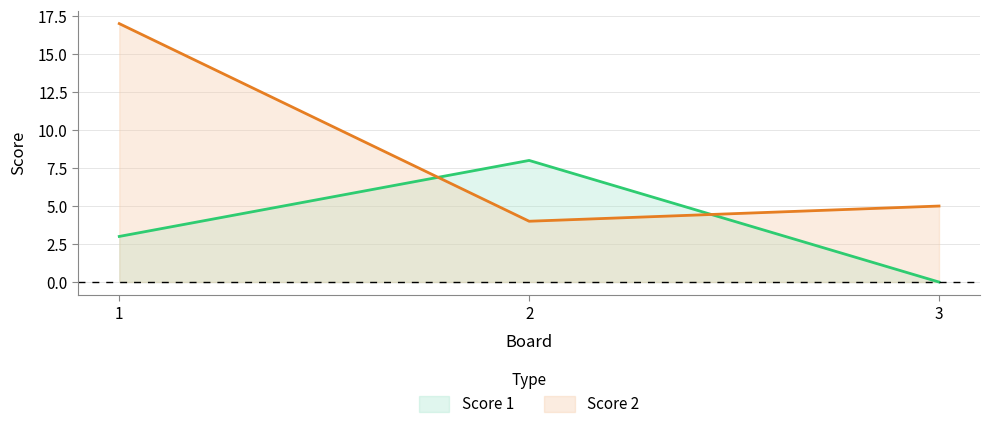

What is the value of the Score 2 point at the 2nd from the left?

4